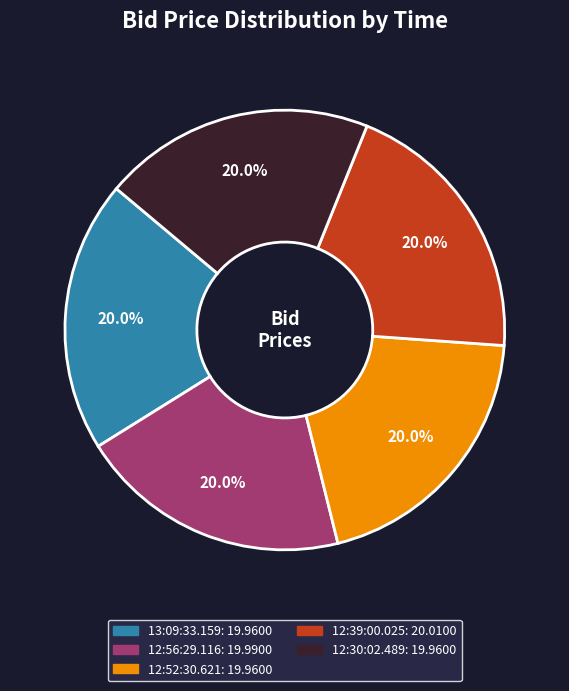

Combined, what portion of the pie is 13:09:33.159 and 12:52:30.621?

40.0%